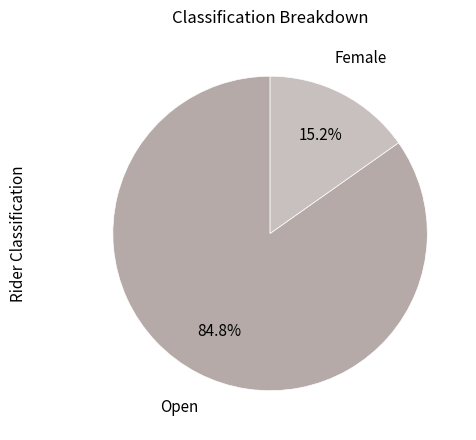

Which category accounts for the majority?

Open